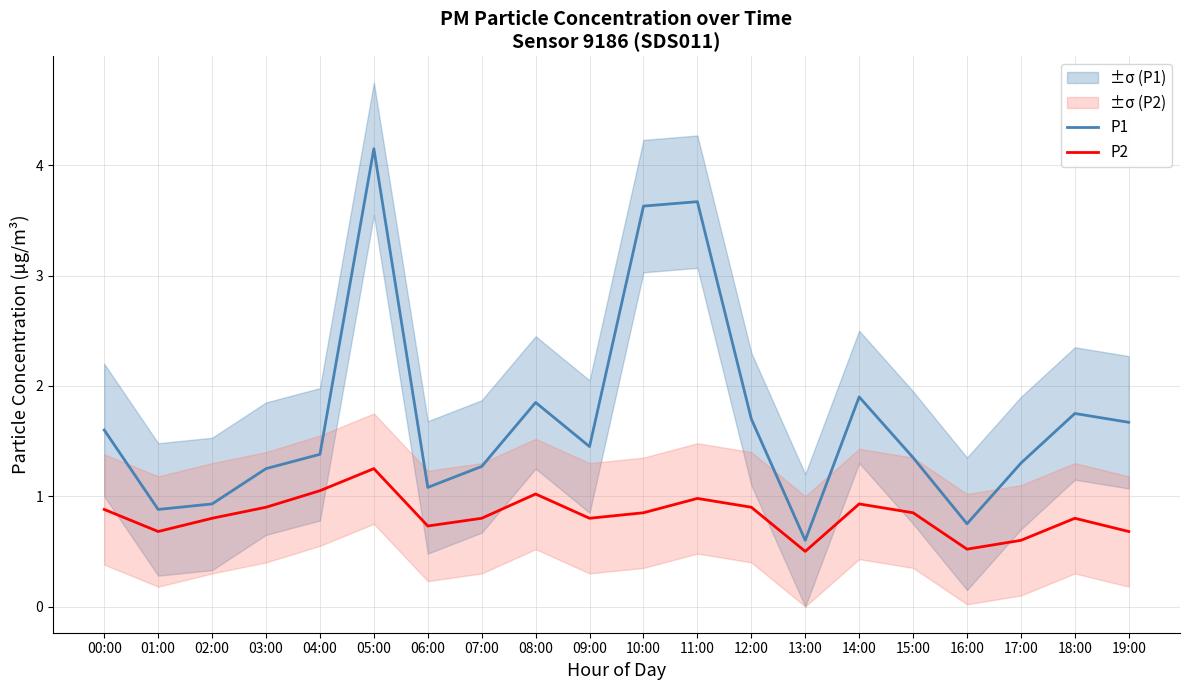

What is the label of the 14th point from the right?

06:00